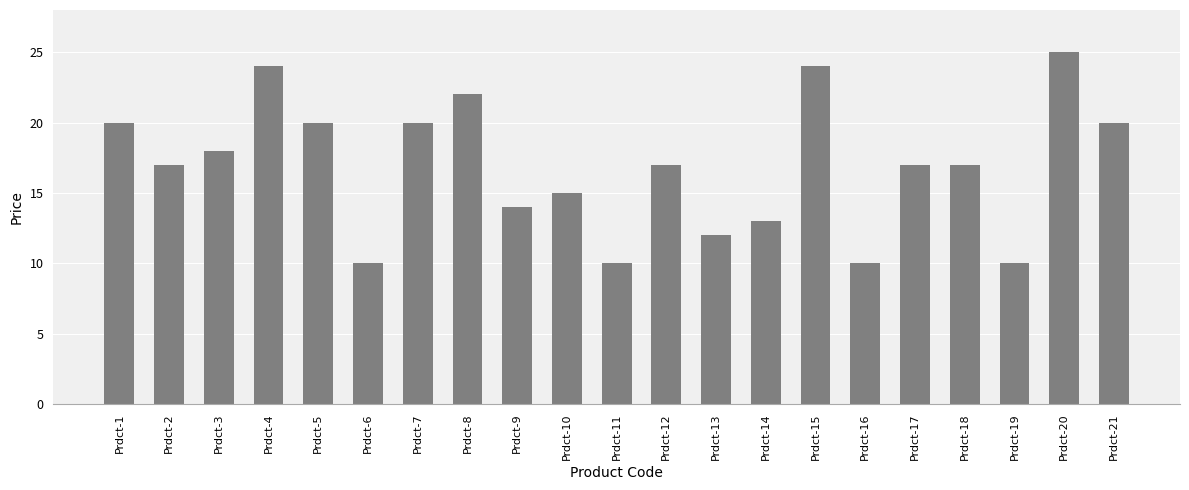

What is the value of the 5th bar from the left?

20